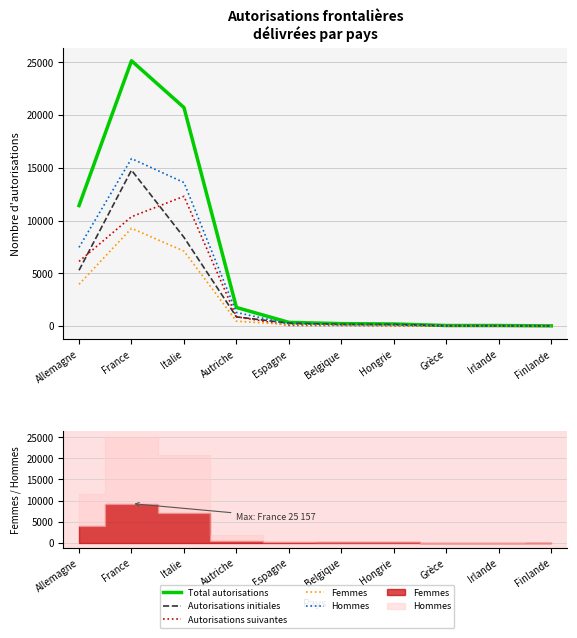

What is the difference between the Autorisations initiales values at Grèce and France?

14747